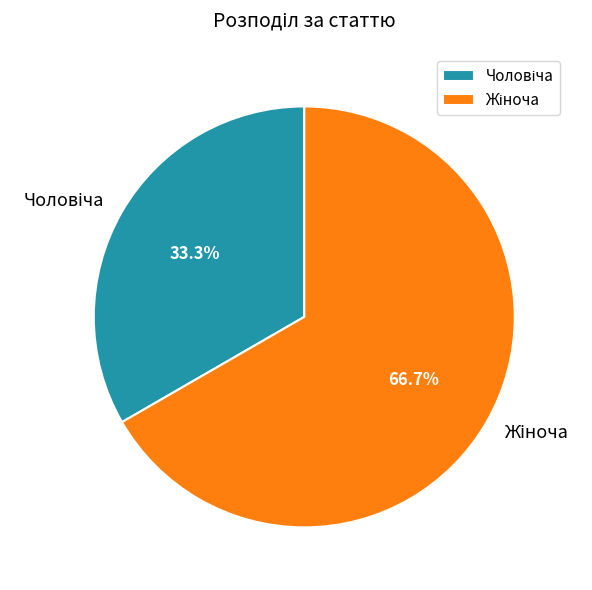

Is there any slice that represents more than half of the pie?

Yes